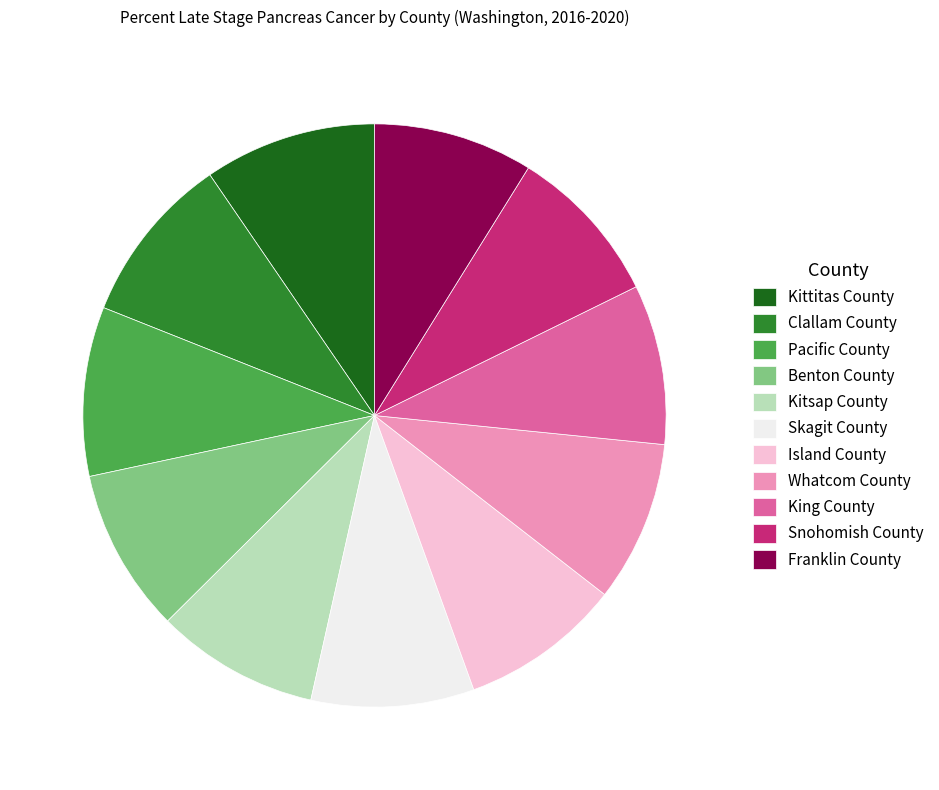

Between Snohomish County and Clallam County, which is larger?

Clallam County